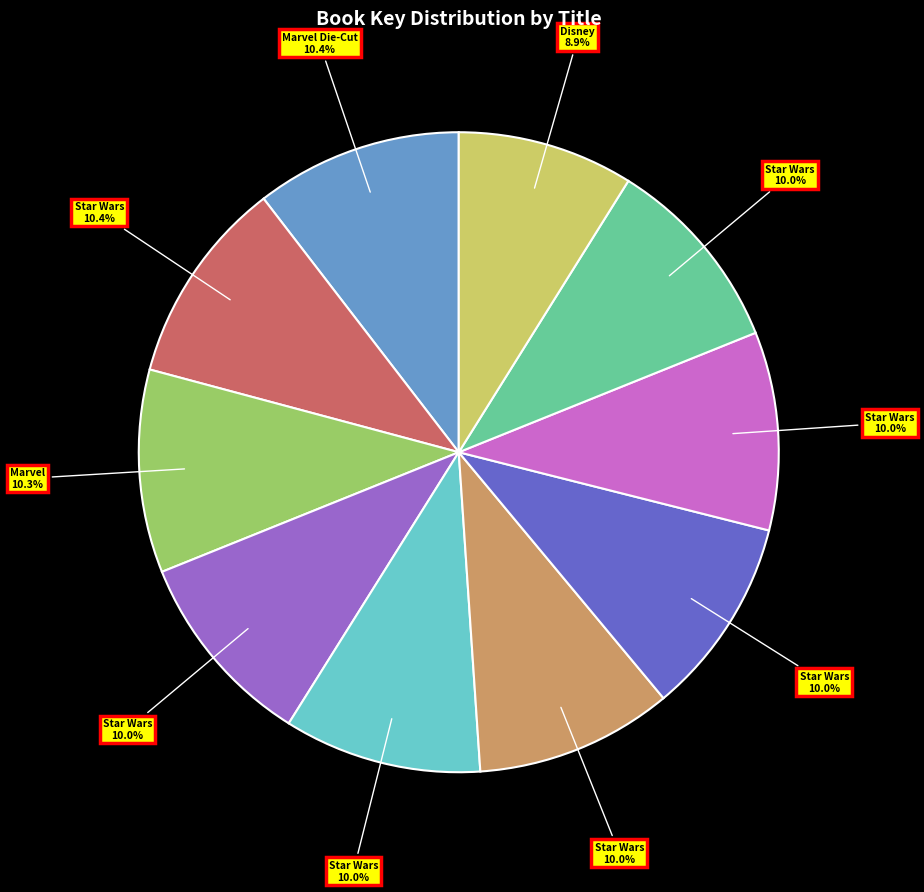

Is there a majority slice in this chart?

No